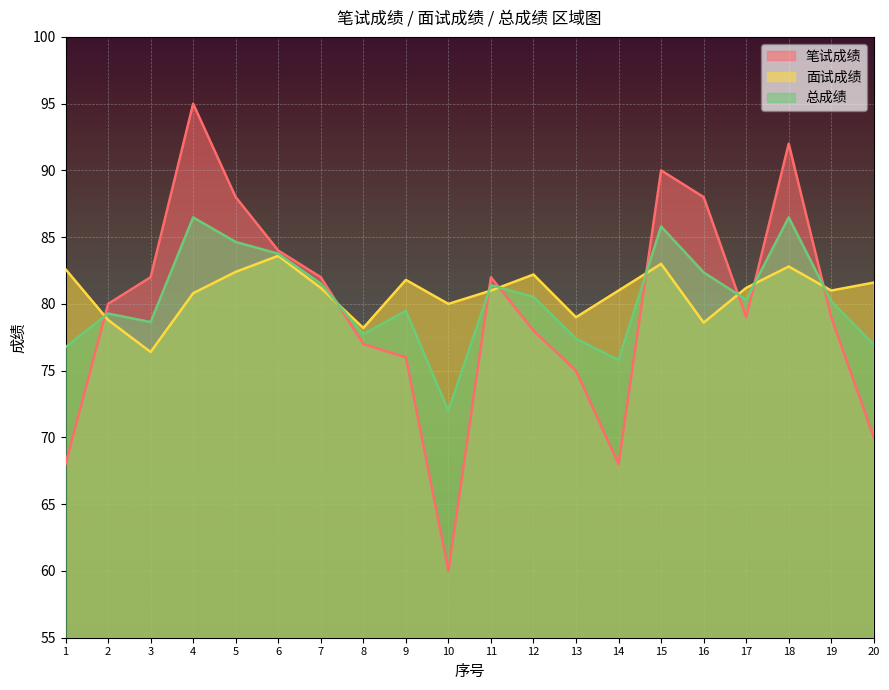

At which label is 面试成绩 closest to 80?

10